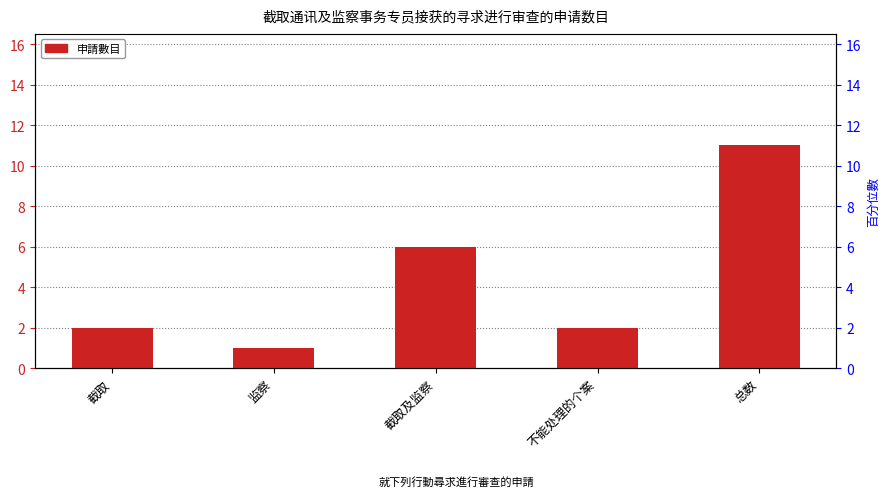

What is the difference between the values at 总数 and 不能处理的个案?

9